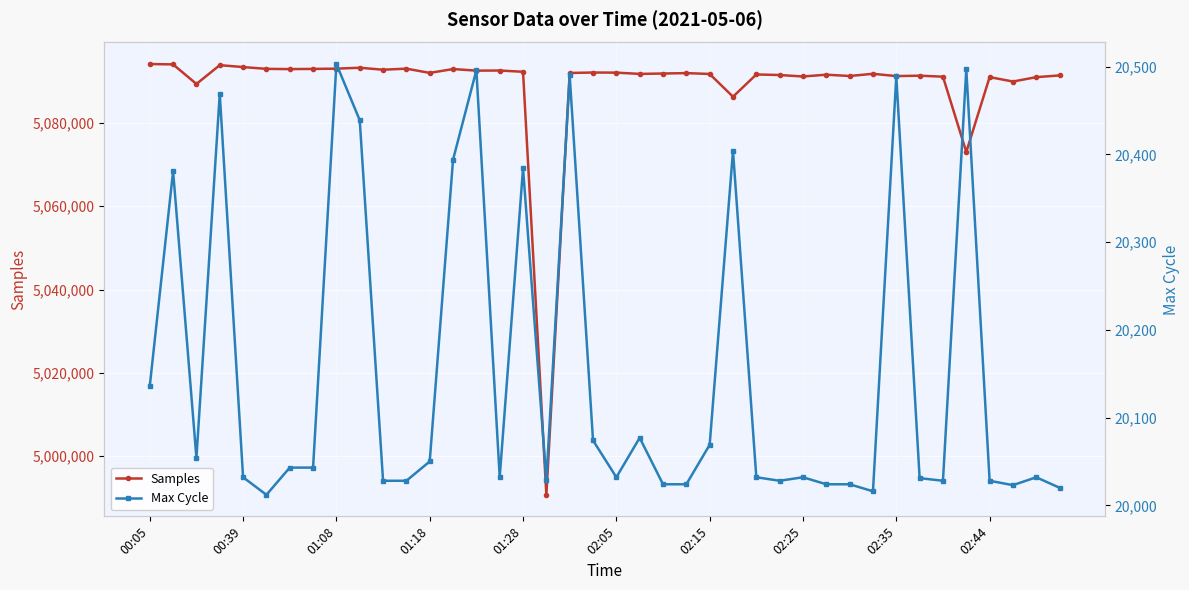

Reading right to left, list all the values displayed in this chart.

Samples: 5091431	5091013	5089960	5091023	5073039	5091125	5091369	5091269	5091818	5091292	5091603	5091172	5091524	5091659	5086314	5091776	5091987	5091886	5091794	5092098	5092127	5092014	4990713	5092306	5092605	5092582	5092958	5092035	5093056	5092799	5093273	5093055	5092990	5092948	5093004	5093437	5093891	5089380	5094075	5094164
Max Cycle: 20020	20032	20023	20028	20497	20028	20031	20489	20016	20024	20024	20032	20028	20032	20404	20069	20024	20024	20077	20032	20074	20490	20029	20384	20032	20496	20394	20050	20028	20028	20439	20503	20043	20043	20012	20032	20469	20054	20381	20136